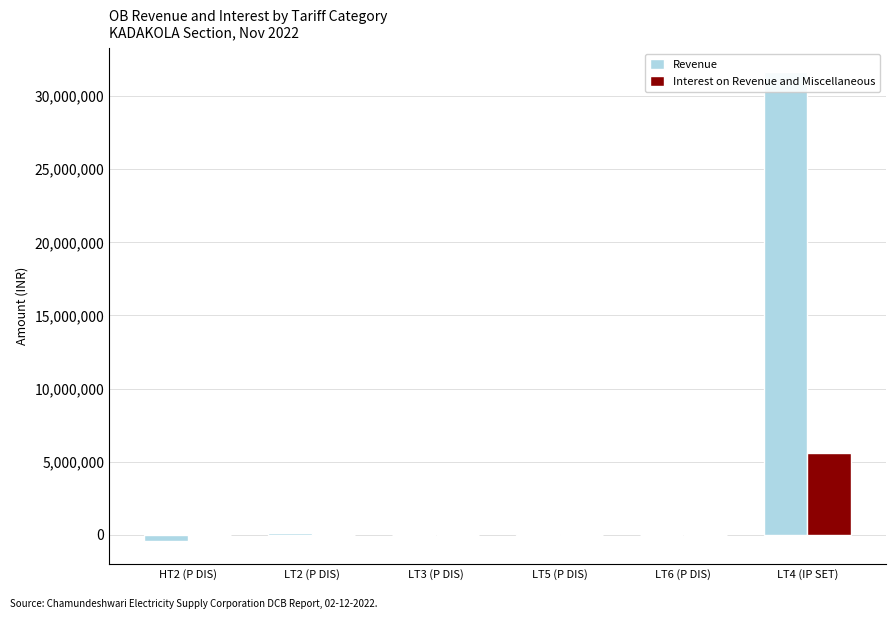

How many categories are shown in the chart?

6